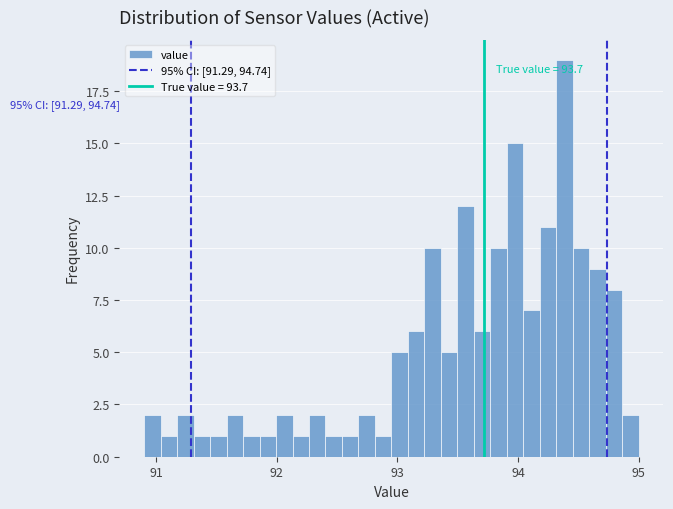

Around what value on the x-axis is the tallest bar? Give the approximate position of its centre, as read against the axis.

94.4